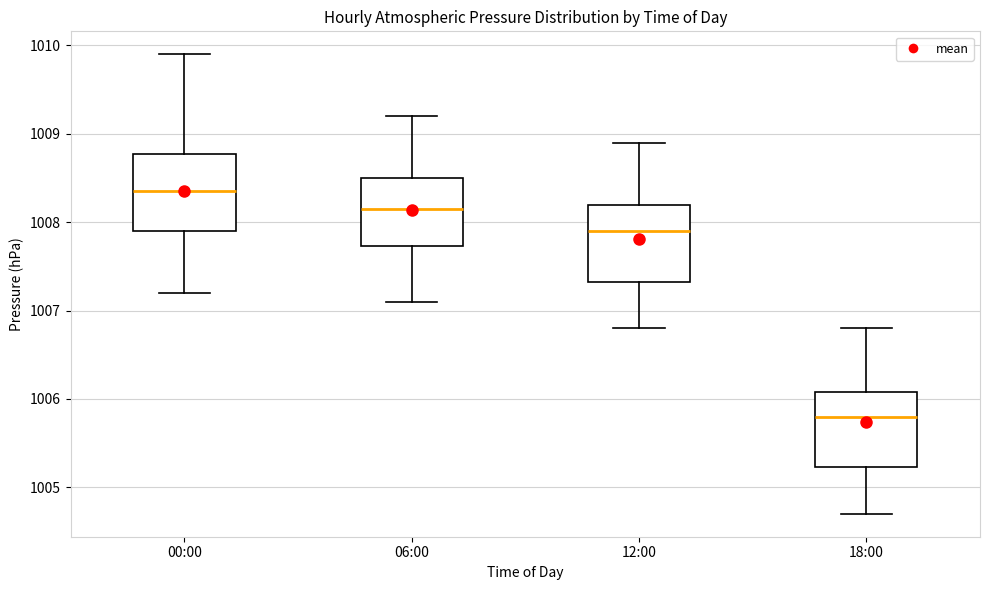

Reading left to right, read every box against the y-axis: the position of its median line, the range the box covers, and the ends of its whiskers. The values are not printed on the chart, so give them approximately, as read against the axis.

00:00: median 1008.4, box 1007.9 to 1008.8, whiskers 1007.2 to 1009.9
06:00: median 1008.2, box 1007.7 to 1008.5, whiskers 1007.1 to 1009.2
12:00: median 1007.9, box 1007.3 to 1008.2, whiskers 1006.8 to 1008.9
18:00: median 1005.8, box 1005.2 to 1006.1, whiskers 1004.7 to 1006.8